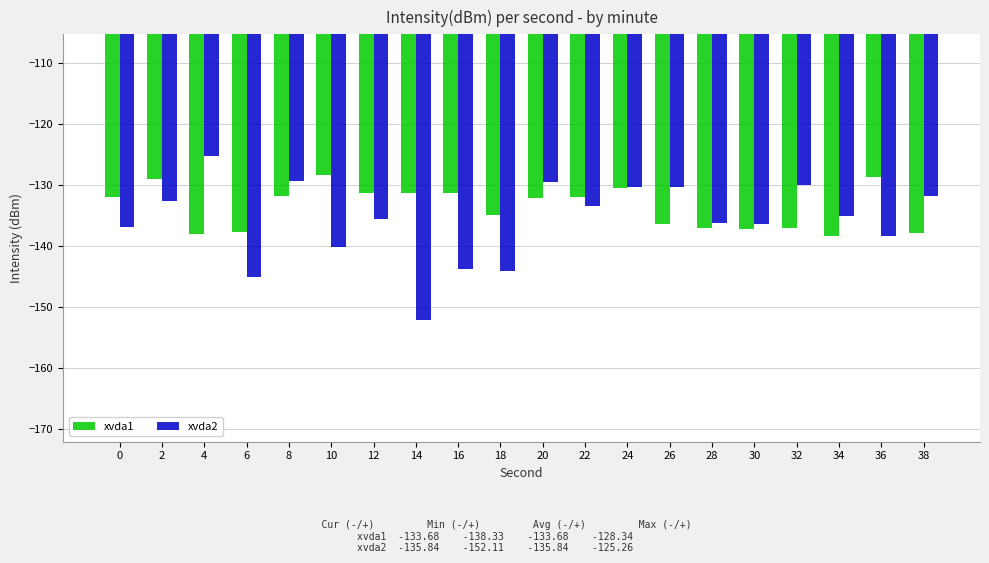

Which label corresponds to the largest value in the chart?

4